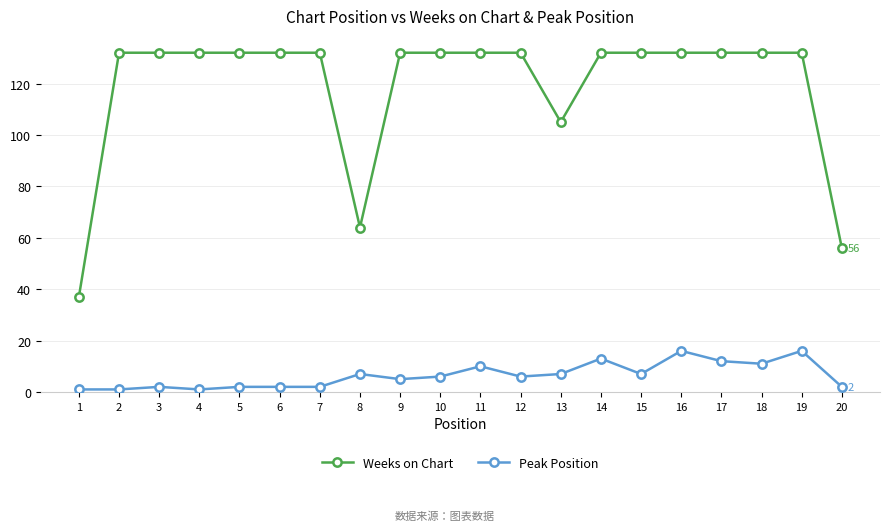

Rank the series by their average value, from lowest to highest.

Peak Position, Weeks on Chart